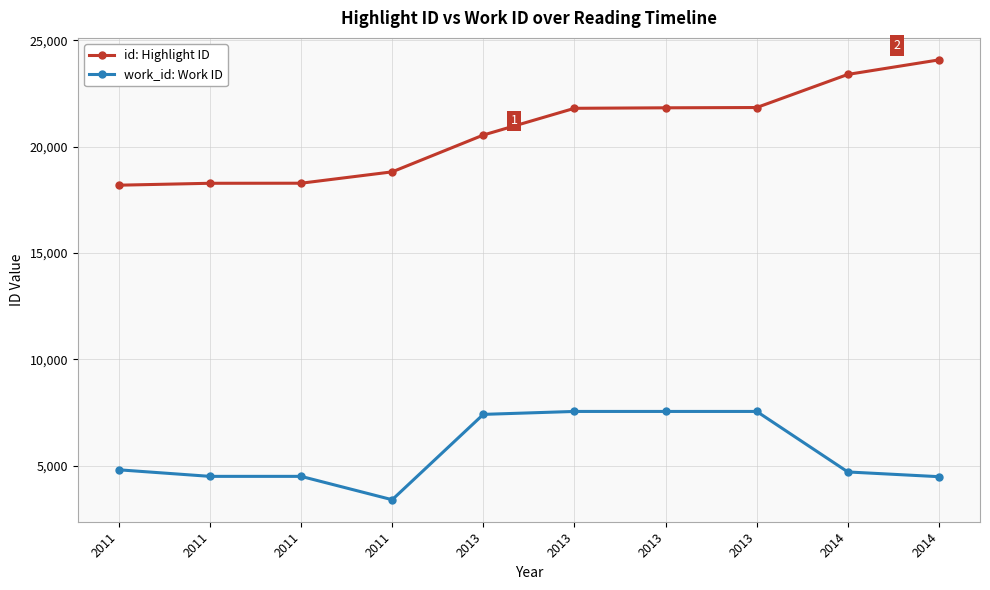

True or false: work_id: Work ID and id: Highlight ID intersect in this chart.

False